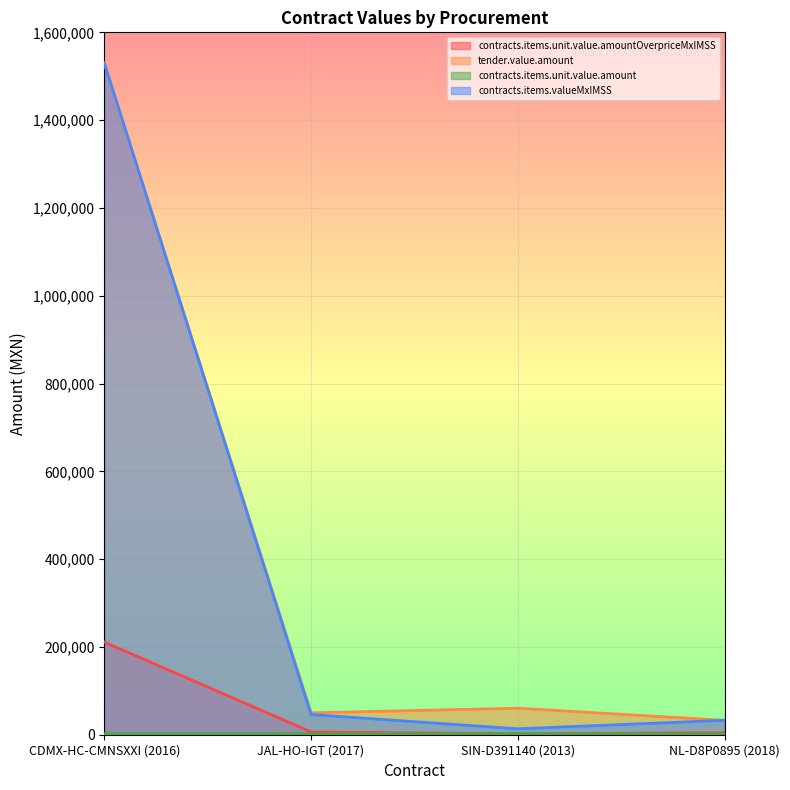

Is it true that contracts.items.unit.value.amountOverpriceMxIMSS equals 3544.5 at JAL-HO-IGT (2017)?

False